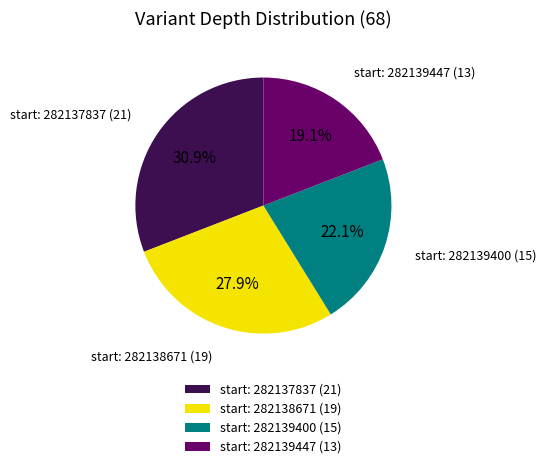

Approximately how many times larger is the value at start: 282139447 (13) compared to start: 282139400 (15)?

0.9